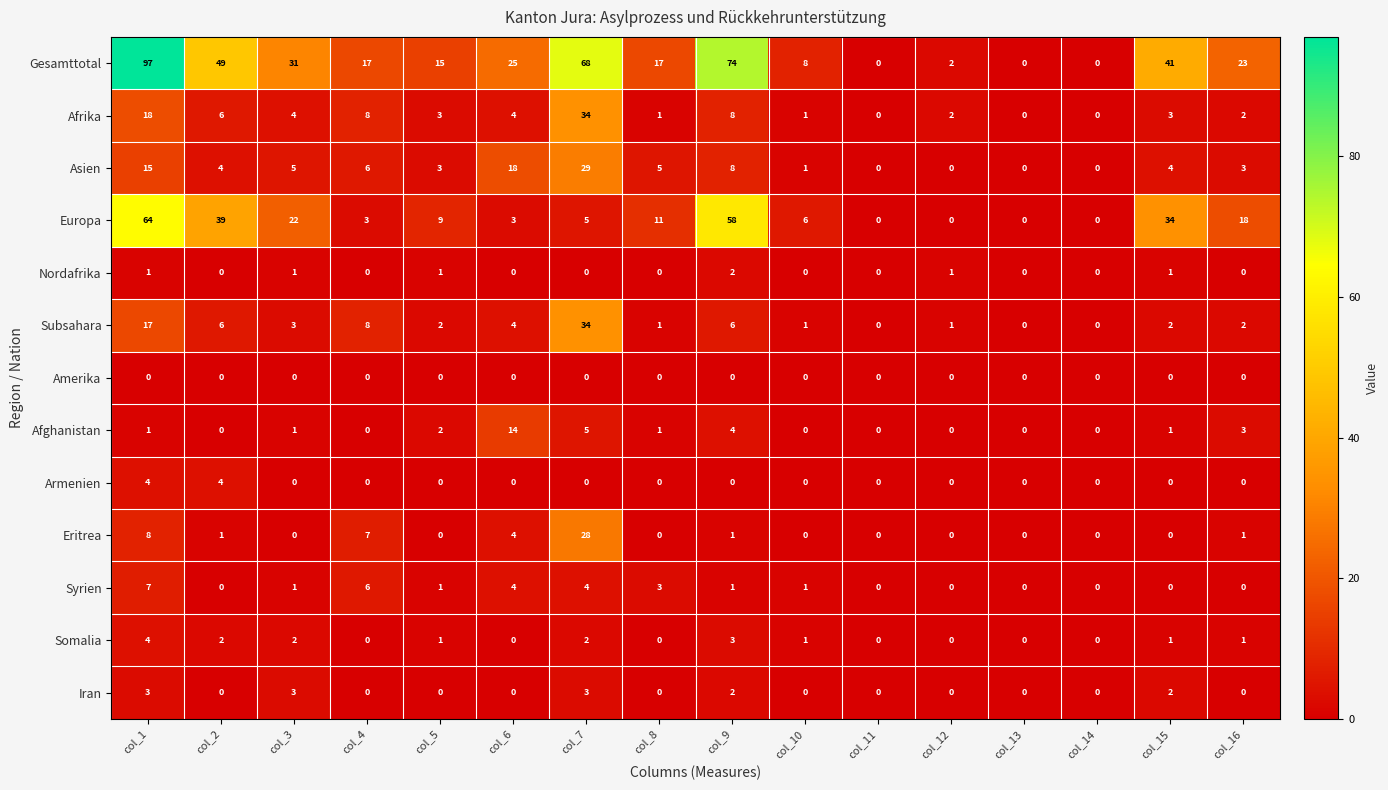

At which category is the sum across all series the highest?

col_1